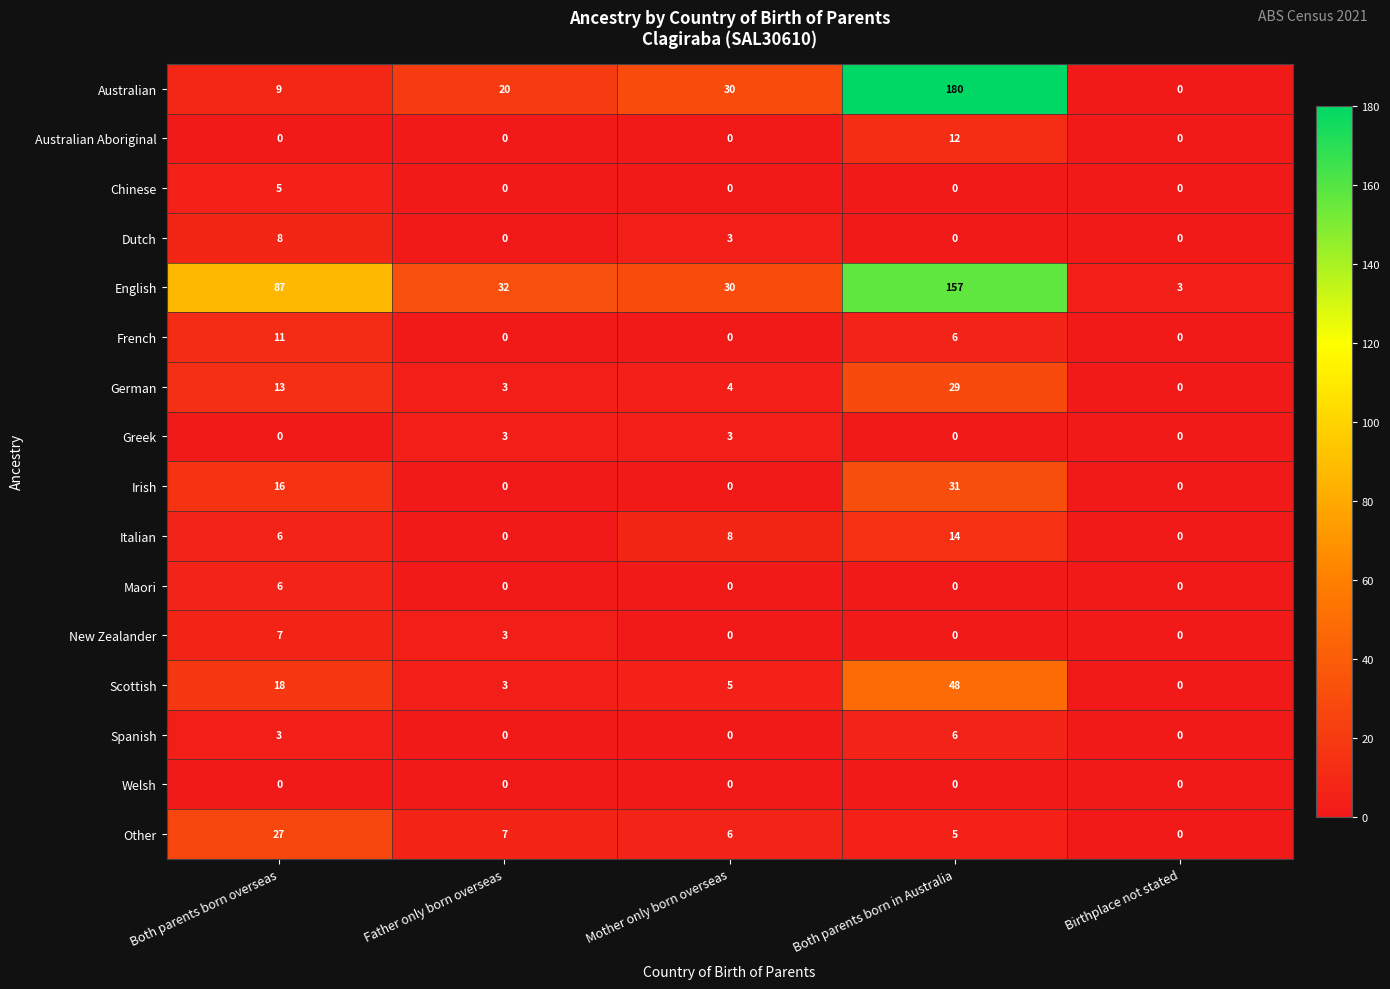

At which category is the sum across all series the highest?

Both parents born in Australia